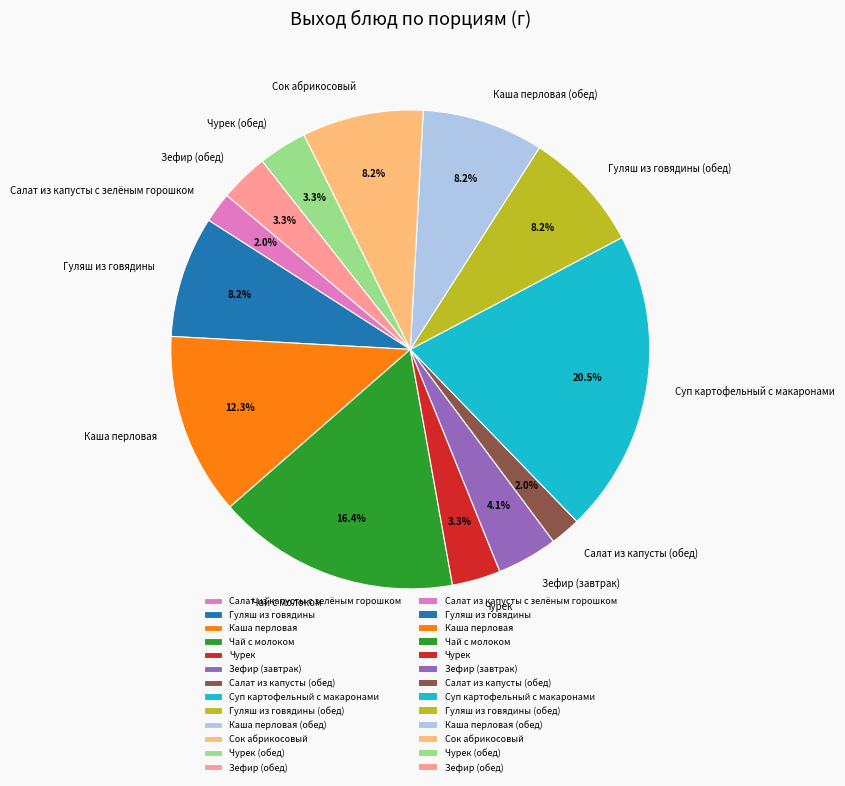

The Каша перловая (обед) slice represents 8% of the pie. True or false?

True